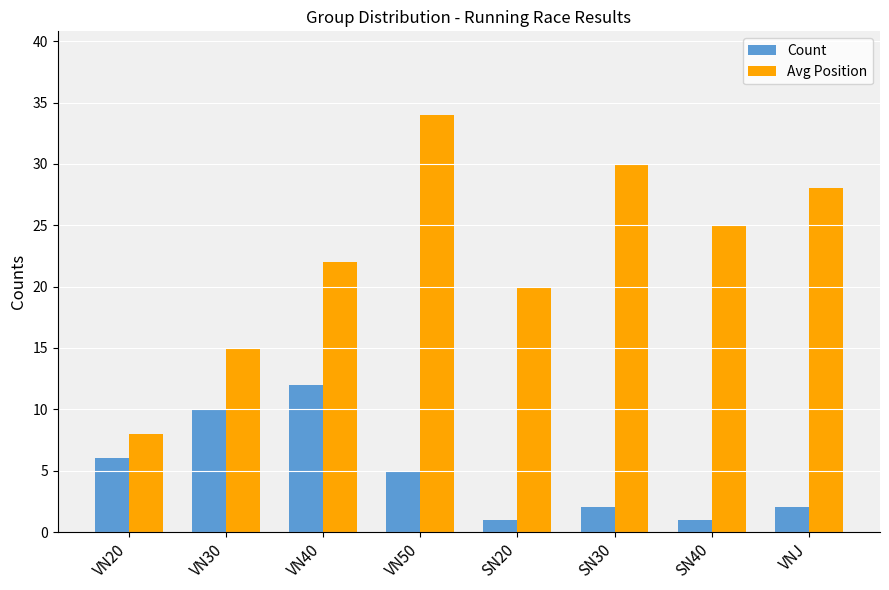

Which category has the highest value in the Count series?

VN40